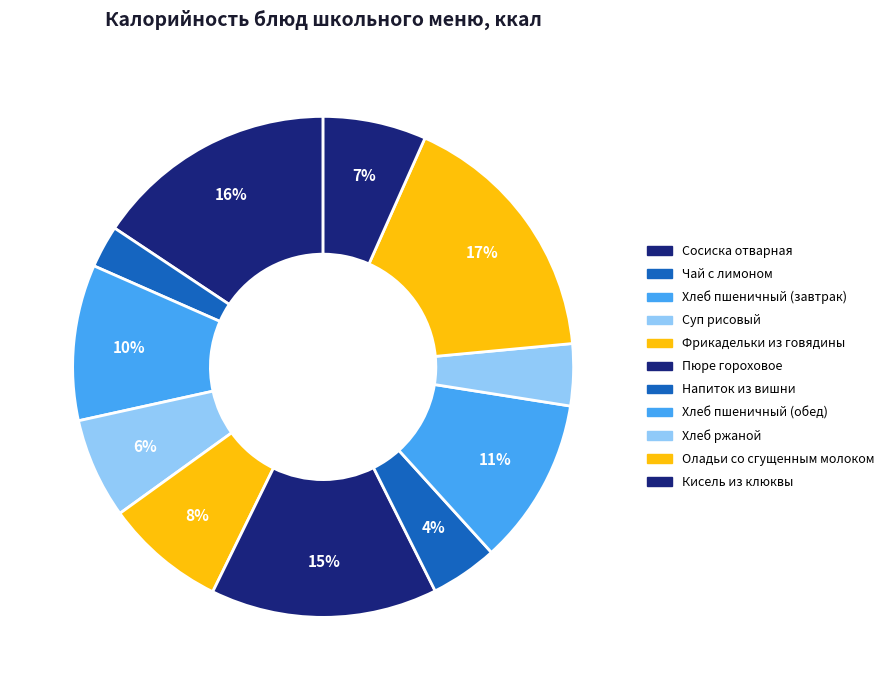

How many segments does this pie chart have?

11